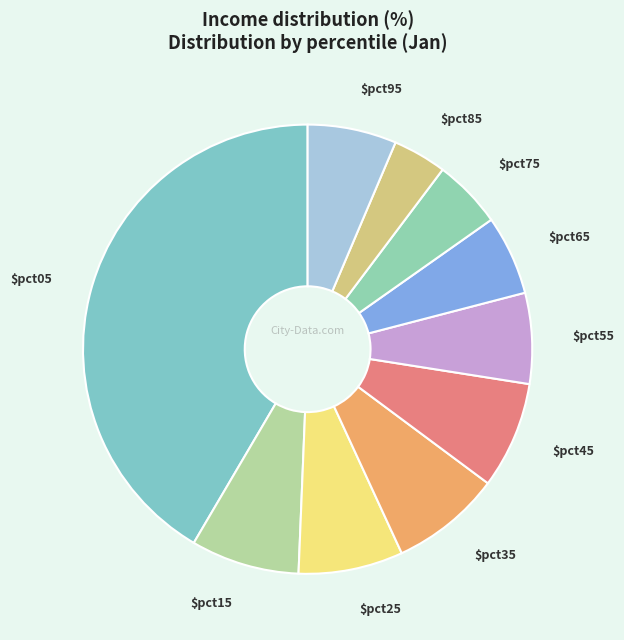

Count the number of slices in the pie.

10